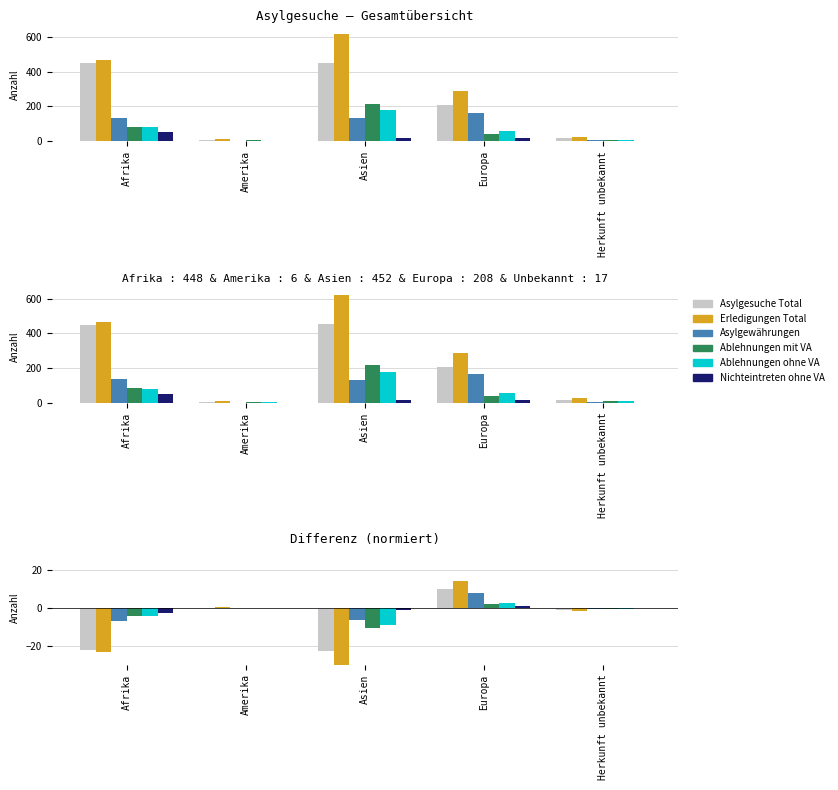

How many bars are there in each group?

6